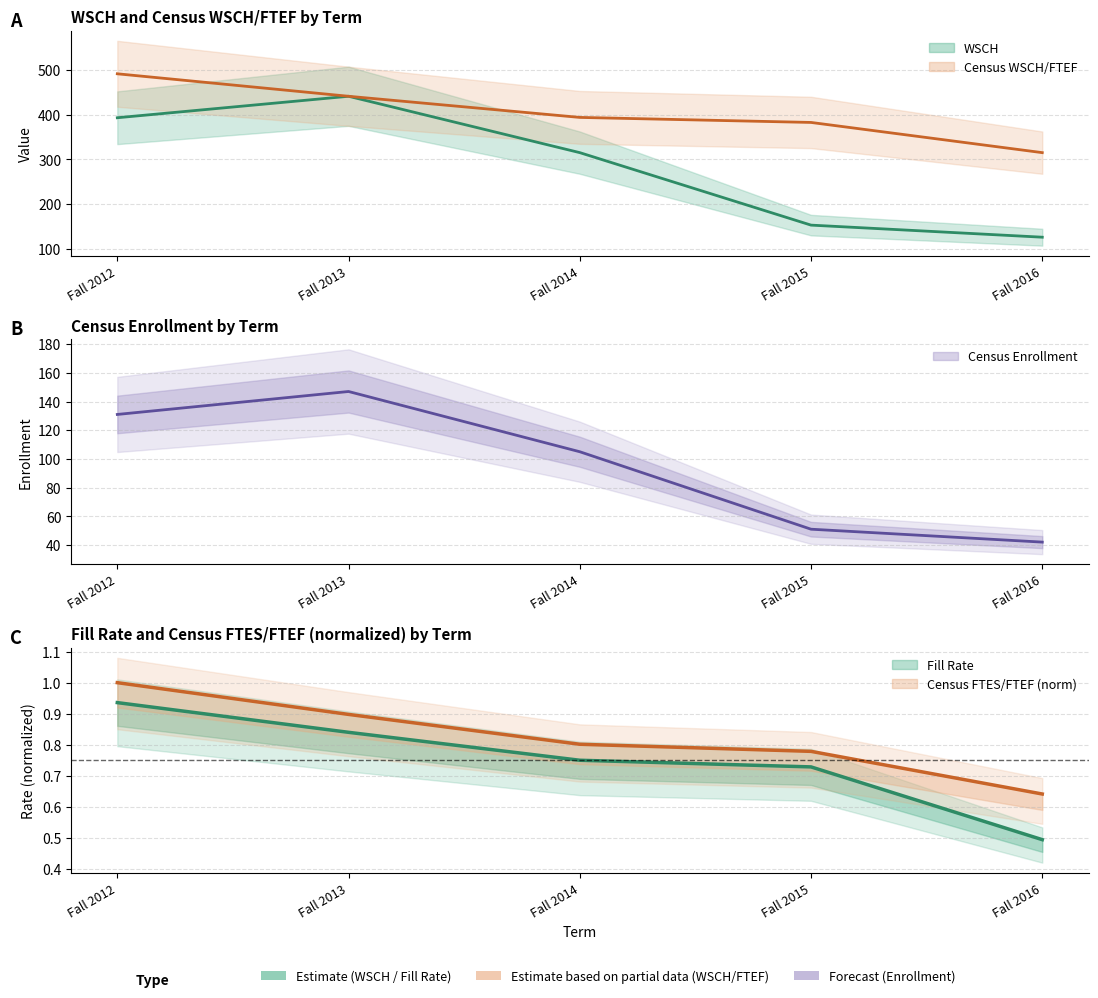

What is the minimum value for Census FTES/FTEF (norm)?

0.6